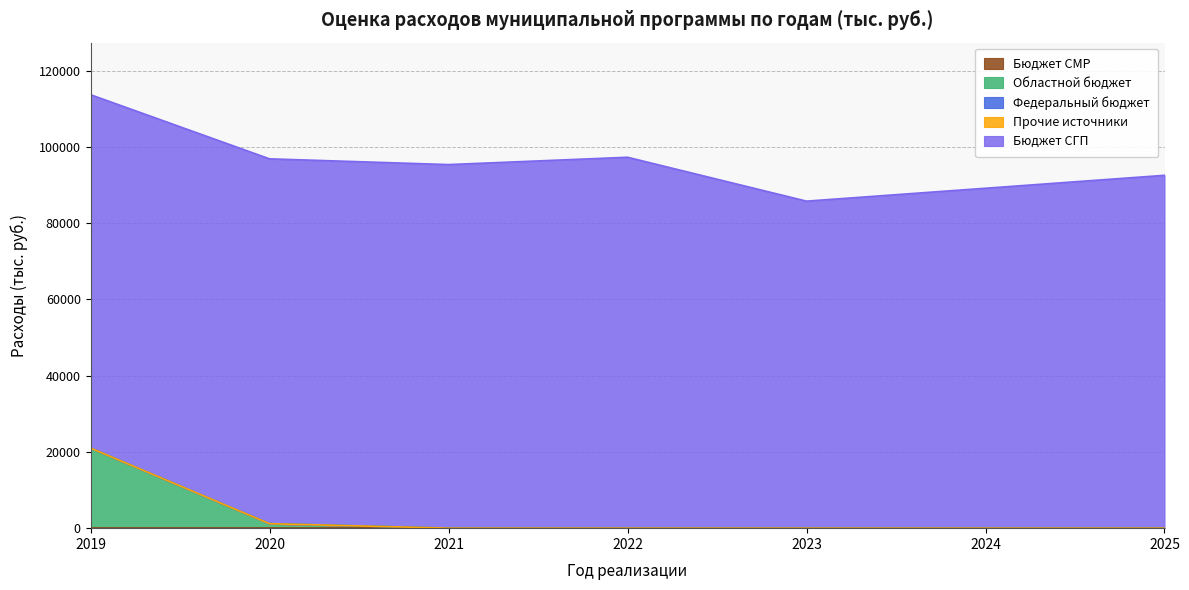

Is the value of Прочие источники at 2025 greater than the value of Бюджет СМР at 2022?

No